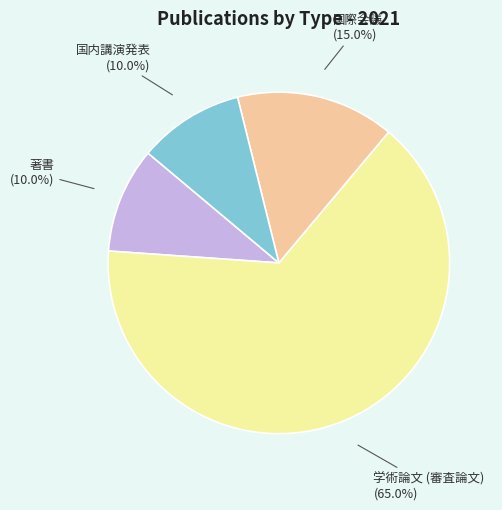

Is there any slice that represents more than half of the pie?

Yes